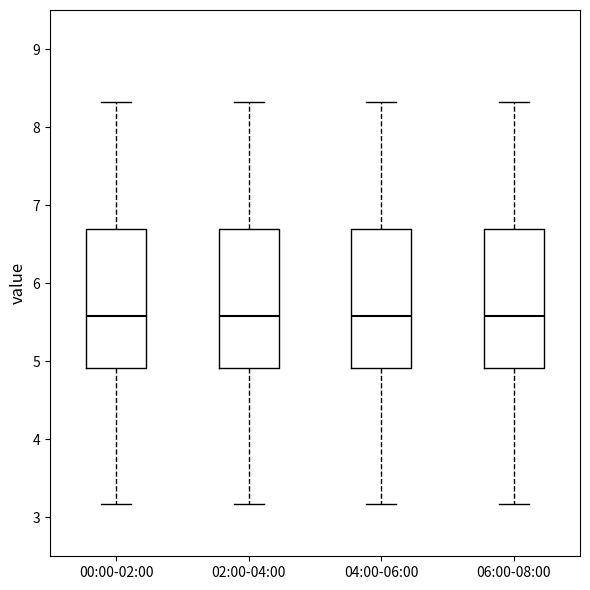

Reading left to right, transcribe this box plot: for each box, give where its median line is, the range the box spans, and where its two whiskers end, as read against the y-axis. The values are not printed on the chart, so give them approximately, as read against the axis.

00:00-02:00: median 5.6, box 4.9 to 6.7, whiskers 3.2 to 8.3
02:00-04:00: median 5.6, box 4.9 to 6.7, whiskers 3.2 to 8.3
04:00-06:00: median 5.6, box 4.9 to 6.7, whiskers 3.2 to 8.3
06:00-08:00: median 5.6, box 4.9 to 6.7, whiskers 3.2 to 8.3